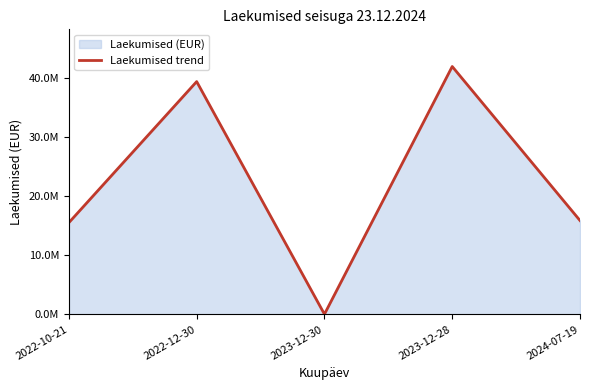

Reading left to right, what are all the values shown in this chart?

2022-10-21=15530000	2022-12-30=39384200	2023-12-30=39200	2023-12-28=41934000	2024-07-19=15884100